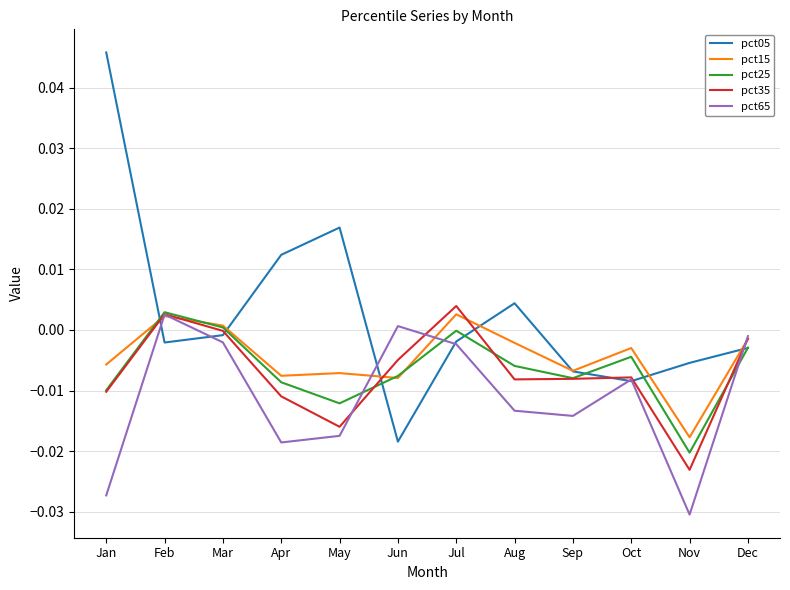

Which category has the highest value in the pct25 series?

Feb